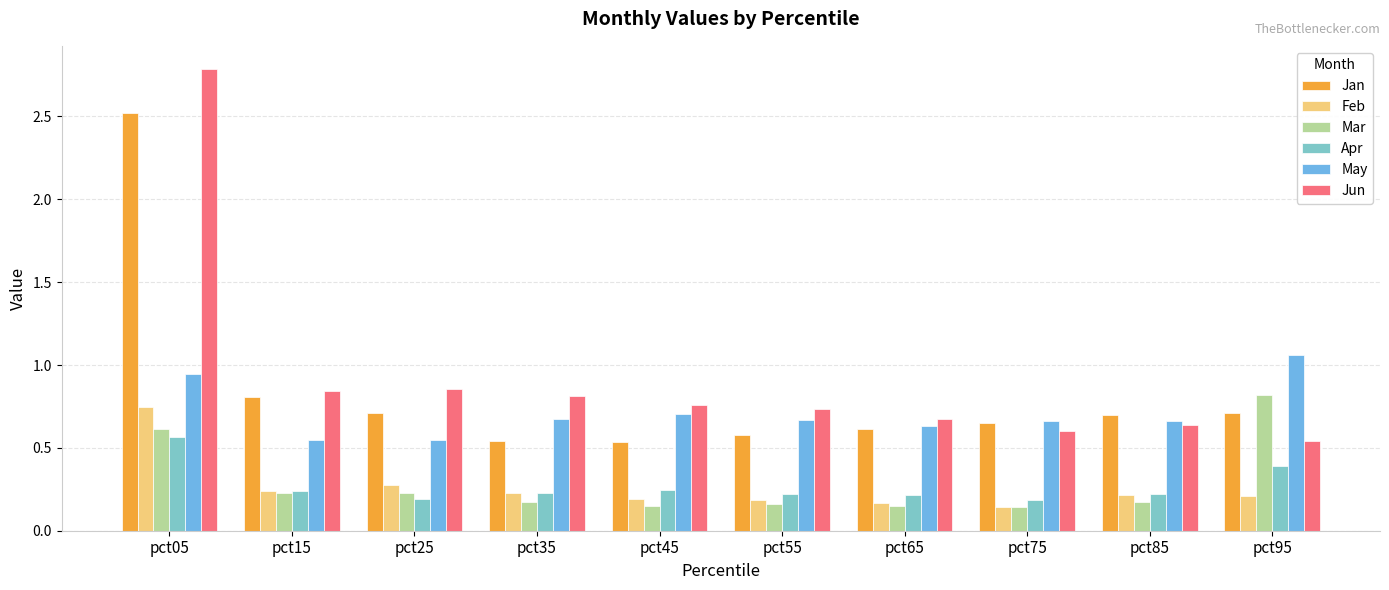

Which series changed the most between pct85 and pct95?

Mar